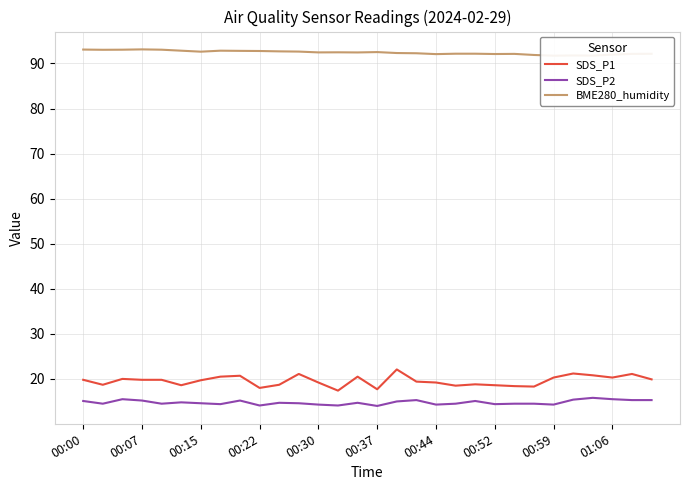

At which category is the sum across all series the highest?

16